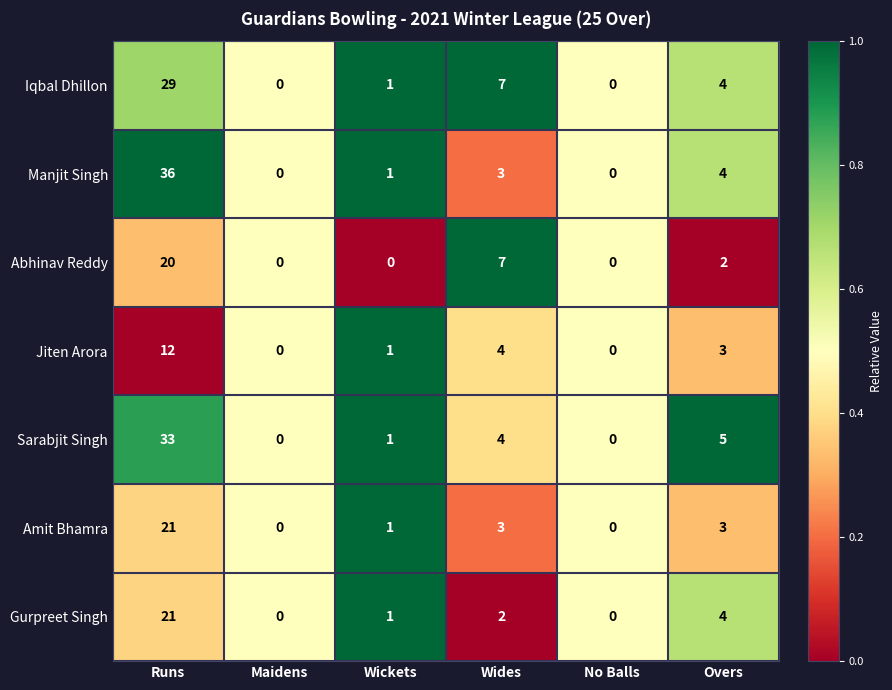

Which series has the widest spread of values?

Manjit Singh